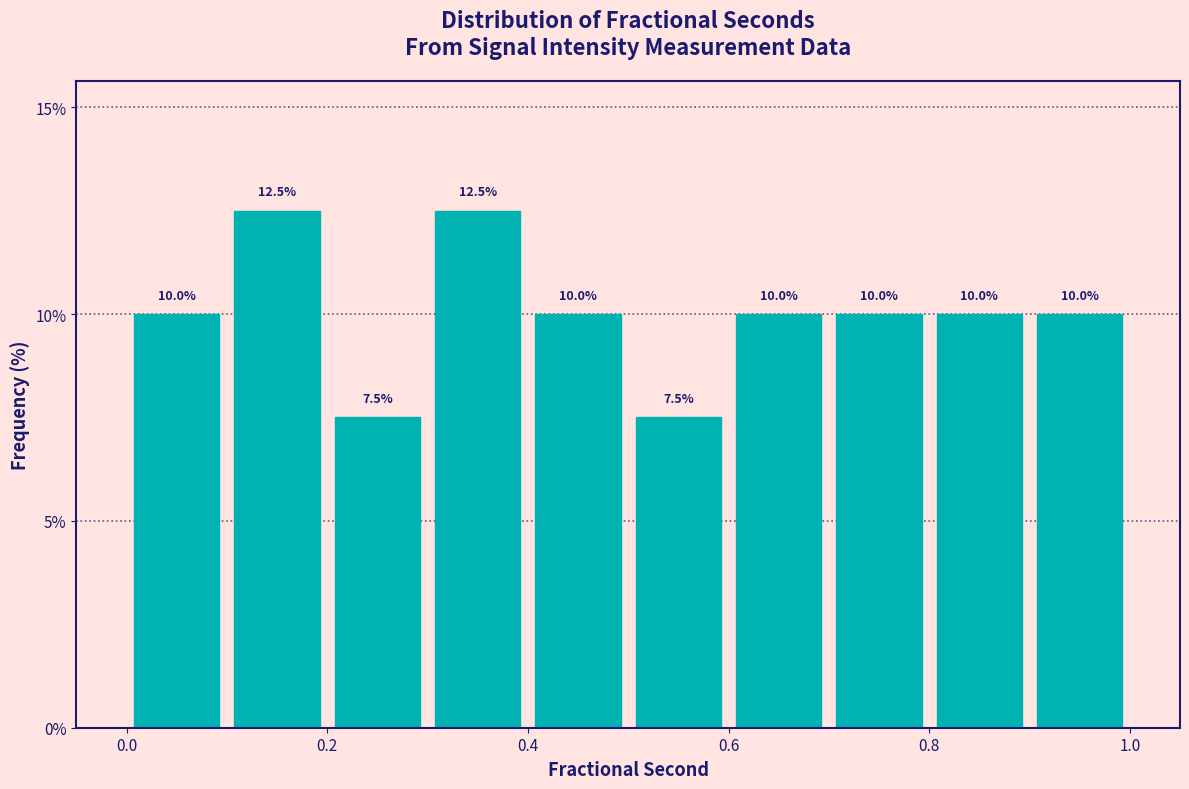

Reading left to right, transcribe this chart: for each bar, give the range it covers on the x-axis and its height.

0.0 to 0.1: 10.0
0.1 to 0.2: 12.5
0.2 to 0.3: 7.5
0.3 to 0.4: 12.5
0.4 to 0.5: 10.0
0.5 to 0.6: 7.5
0.6 to 0.7: 10.0
0.7 to 0.8: 10.0
0.8 to 0.9: 10.0
0.9 to 1.0: 10.0